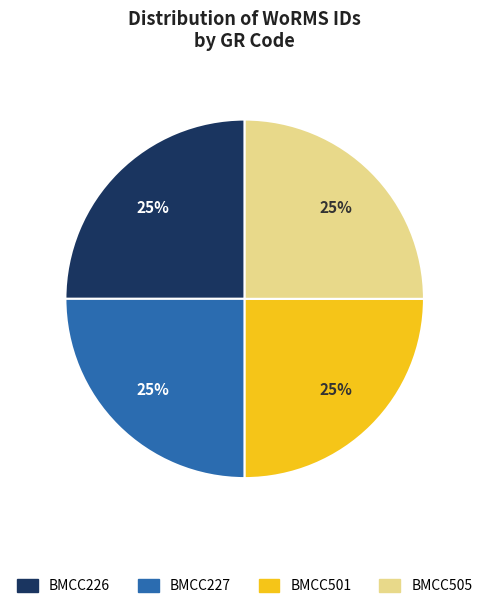

Is it true that BMCC226 is 25% of the pie?

True